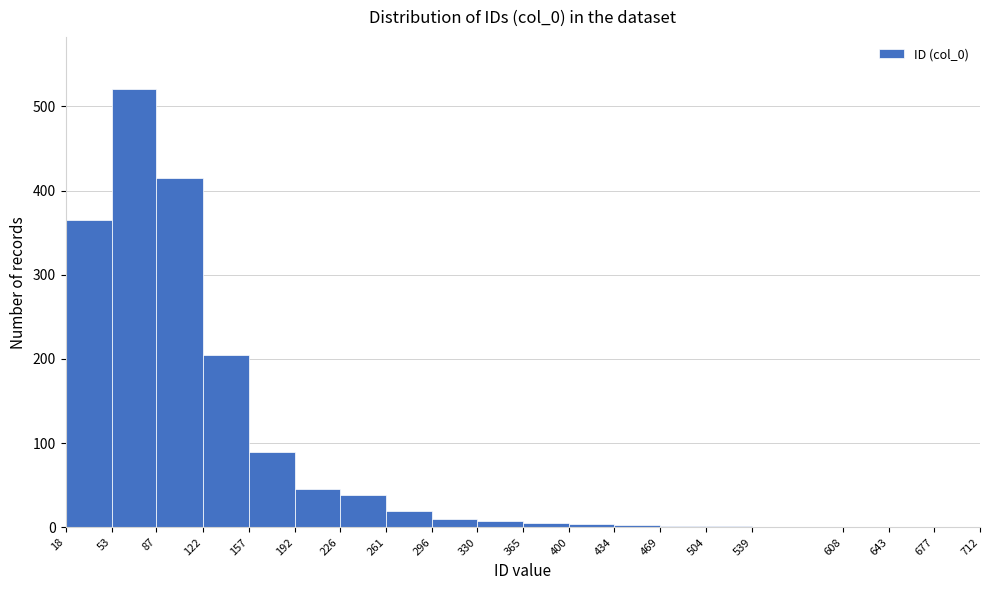

How tall is the bar that spans 53 to 87 on the x-axis? The values are not printed on the chart, so give them approximately, as read against the axis.

520